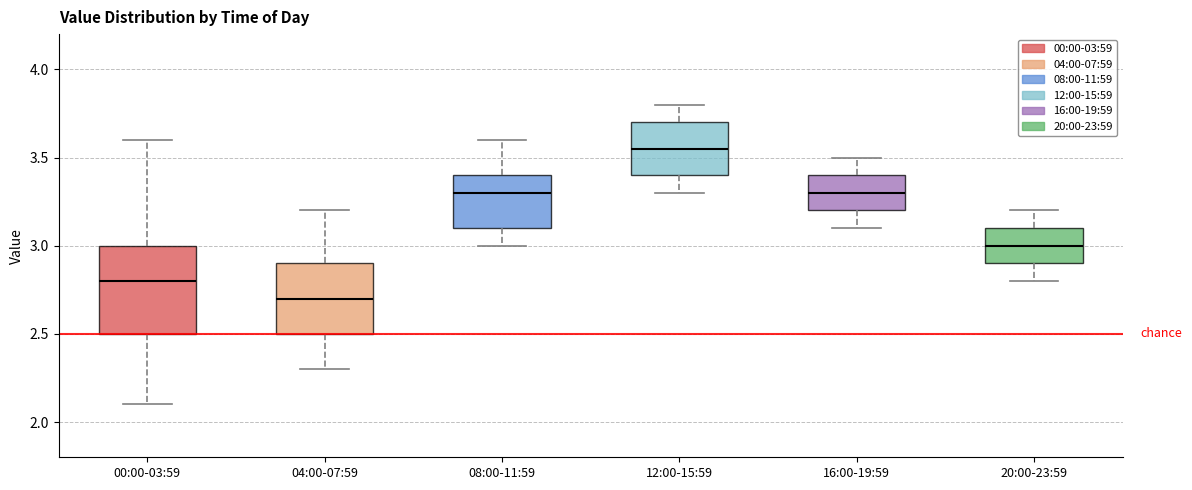

Which box's median line is the highest?

12:00-15:59